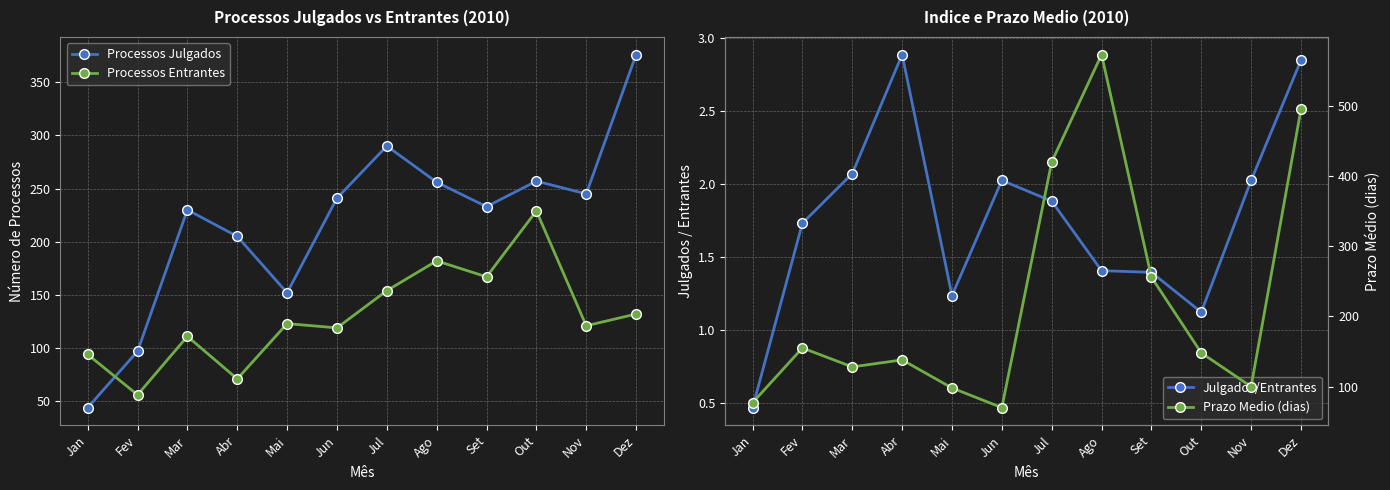

Reading left to right, transcribe all the data shown in this chart.

Processos Julgados: Jan=44.0	Fev=97.0	Mar=230.0	Abr=205.0	Mai=152.0	Jun=241.0	Jul=290.0	Ago=256.0	Set=233.0	Out=257.0	Nov=245.0	Dez=376.0
Processos Entrantes: Jan=94.0	Fev=56.0	Mar=111.0	Abr=71.0	Mai=123.0	Jun=119.0	Jul=154.0	Ago=182.0	Set=167.0	Out=229.0	Nov=121.0	Dez=132.0
Julgados/Entrantes: Jan=0.5	Fev=1.7	Mar=2.1	Abr=2.9	Mai=1.2	Jun=2.0	Jul=1.9	Ago=1.4	Set=1.4	Out=1.1	Nov=2.0	Dez=2.8
Prazo Medio (dias): Jan=77.0	Fev=155.0	Mar=128.0	Abr=138.0	Mai=98.0	Jun=70.0	Jul=420.0	Ago=573.0	Set=256.0	Out=148.0	Nov=100.0	Dez=495.0